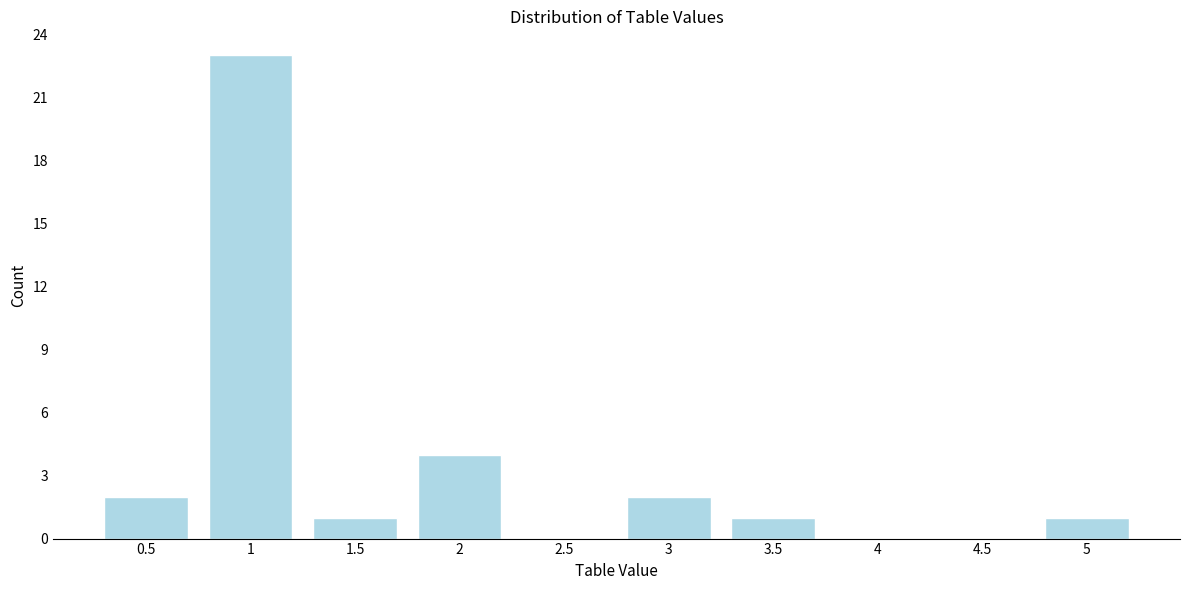

Reading left to right, extract all data points from this chart.

0.5=2	1=23	1.5=1	2=4	2.5=0	3=2	3.5=1	4=0	4.5=0	5=1